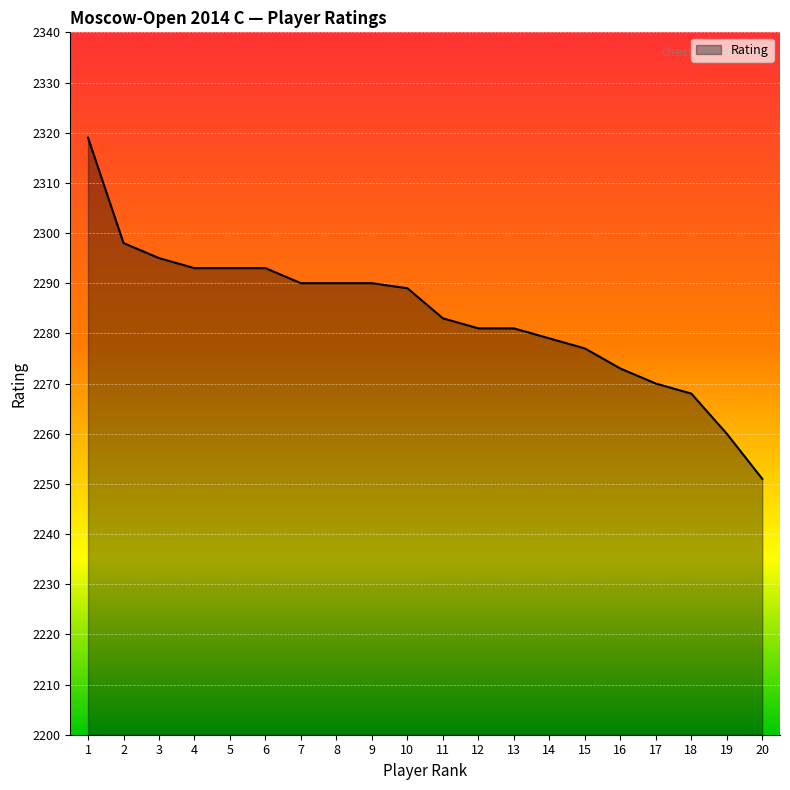

Approximately how many times larger is the value at 20 compared to 5?

1.0